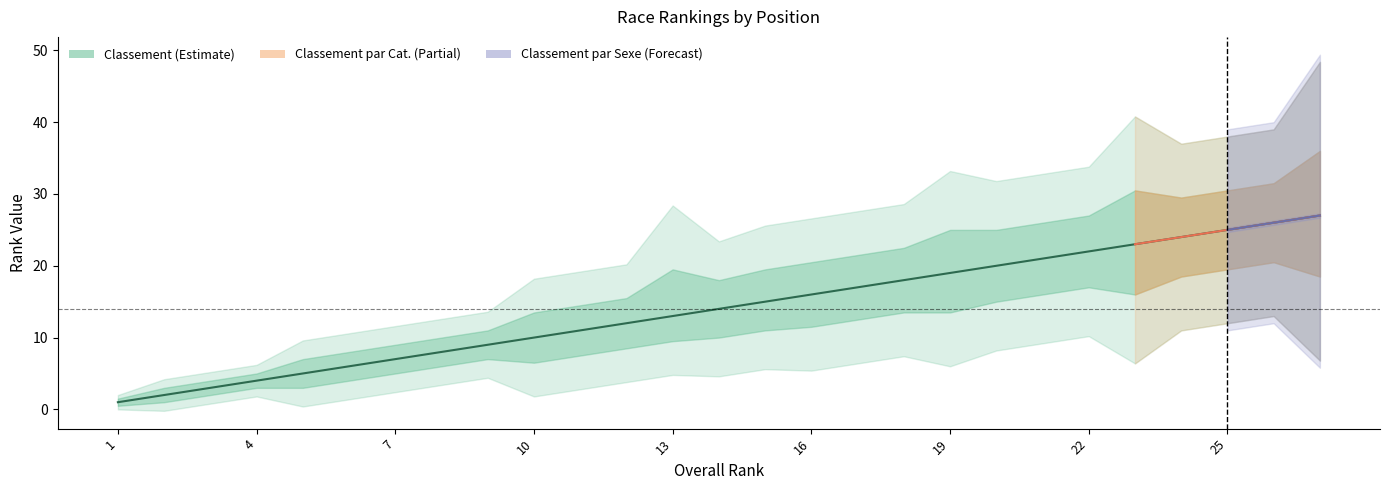

What are all the series names shown in the legend?

Classement, Classement par Cat., Classement par Sexe